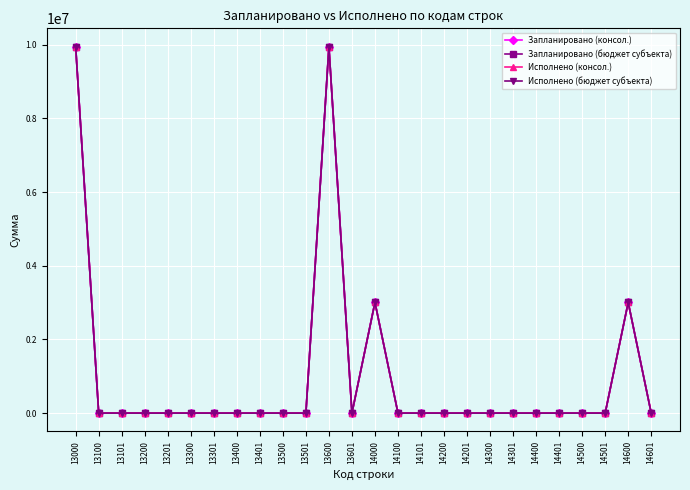

Which series has the largest total across all categories?

Запланировано (консол.)